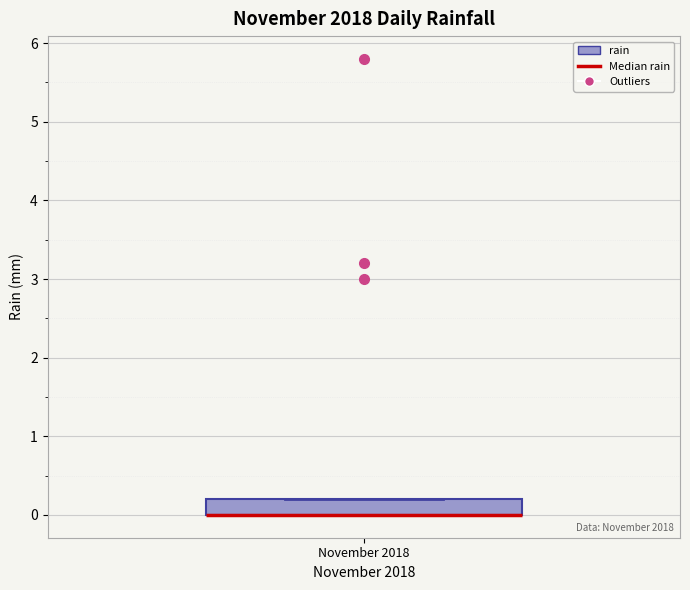

Read this box plot against the y-axis: the position of the median line, the range covered by the box, and the ends of both whiskers. The values are not printed on the chart, so give them approximately, as read against the axis.

median 0.0 (drawn on the box's lower edge), box 0.0 to 0.2, whiskers 0.0 to 0.2